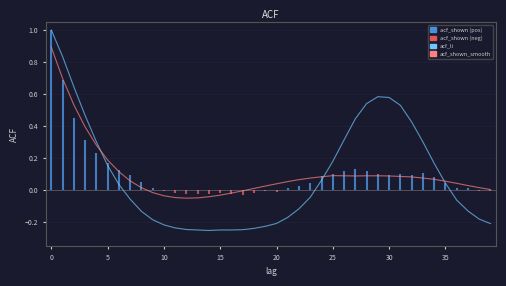

What is the sum of the acf_li values at 10 and 39?

-0.4